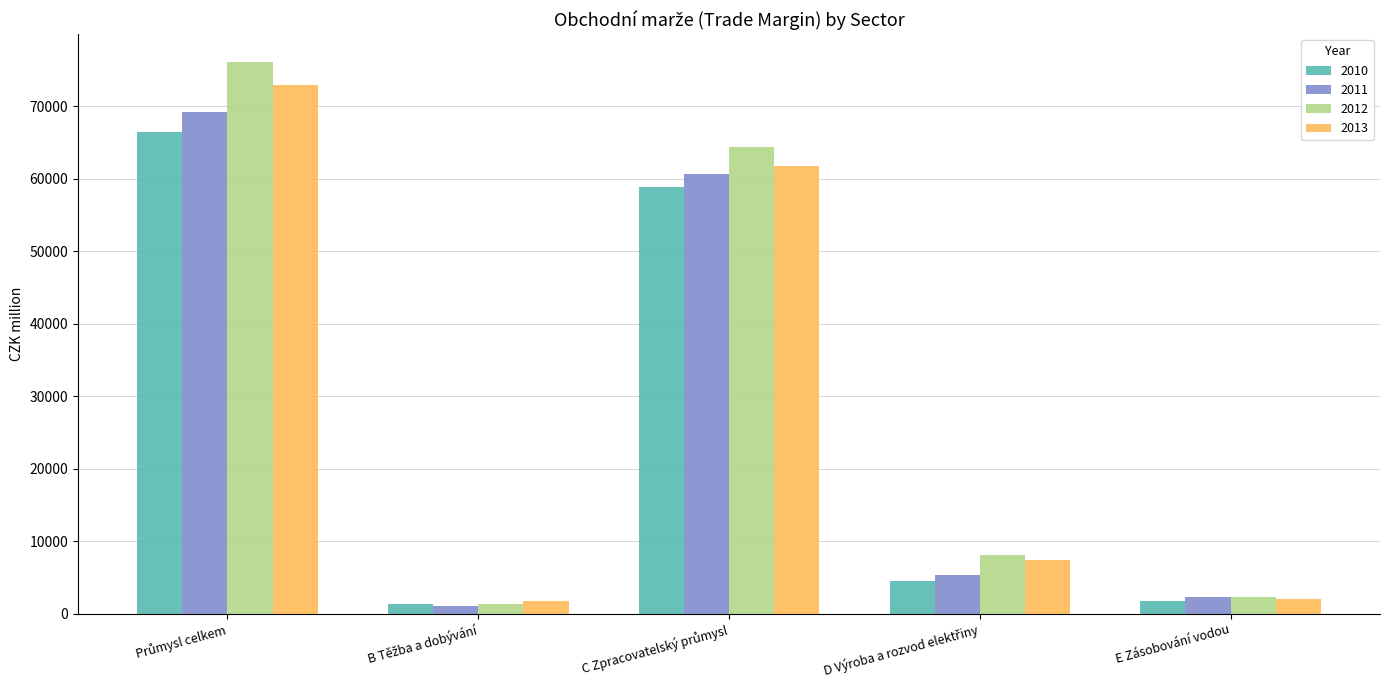

What is the maximum value shown in the chart?

76126